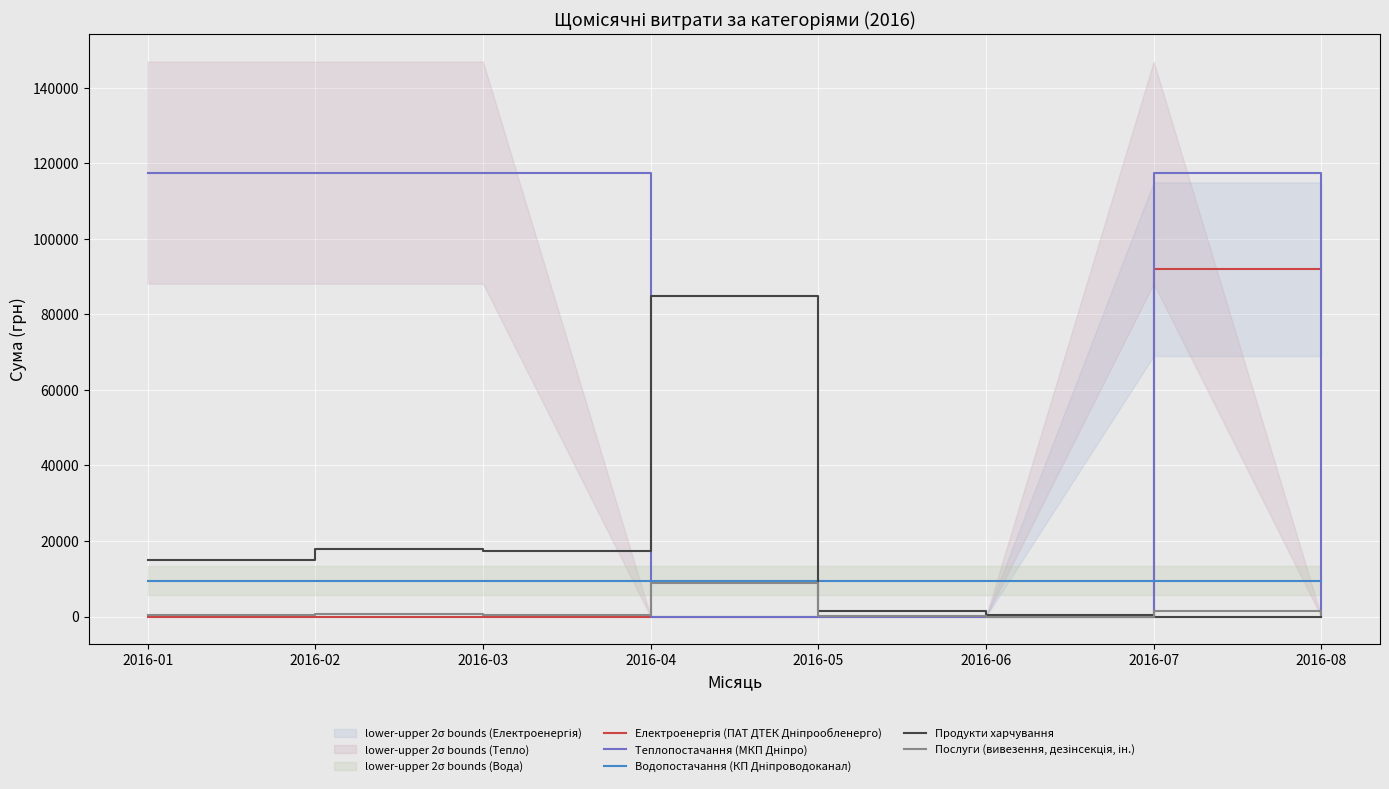

What is the value of the Продукти харчування point at the 4th from the left?

85000.0